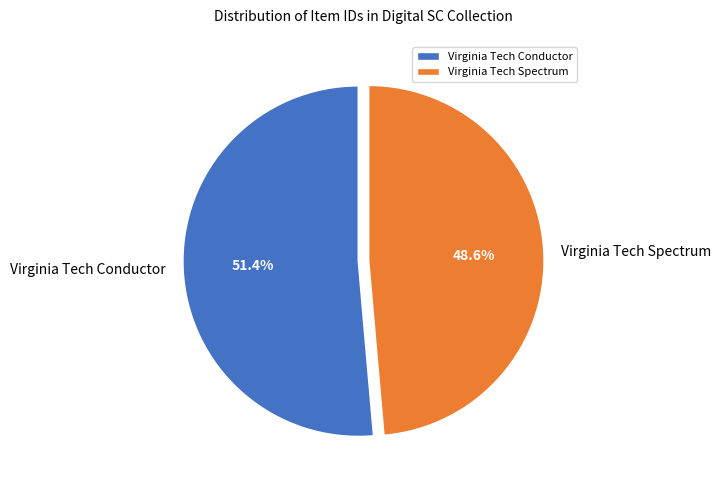

Does Virginia Tech Conductor account for over 50% of the chart?

Yes